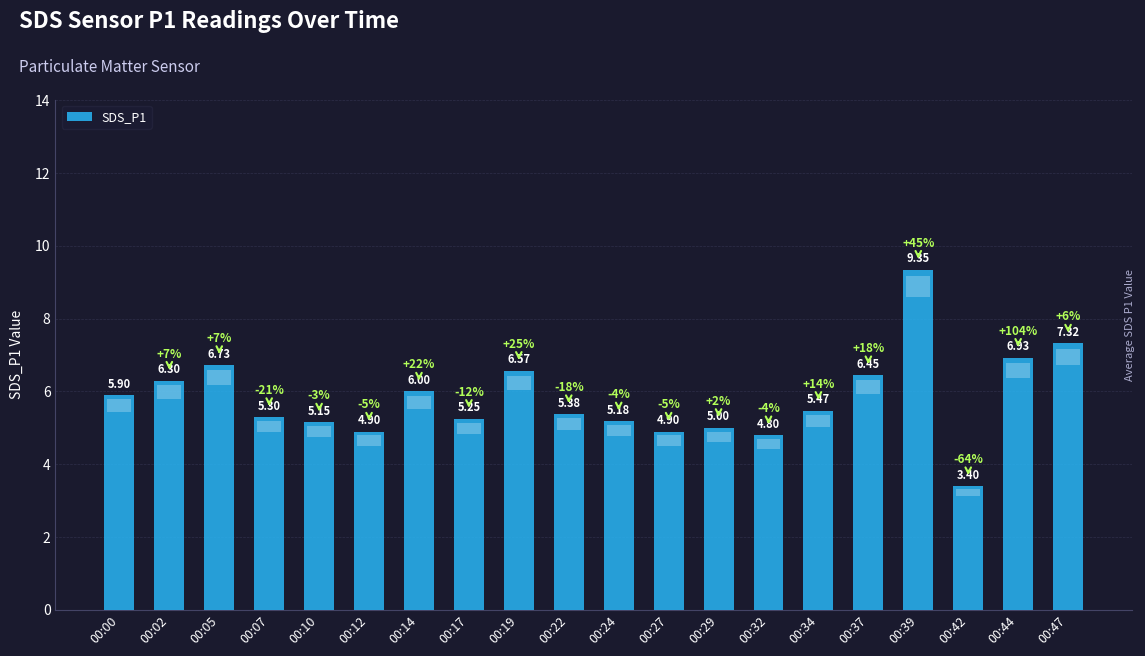

At which category does the chart reach its peak across all series?

00:39